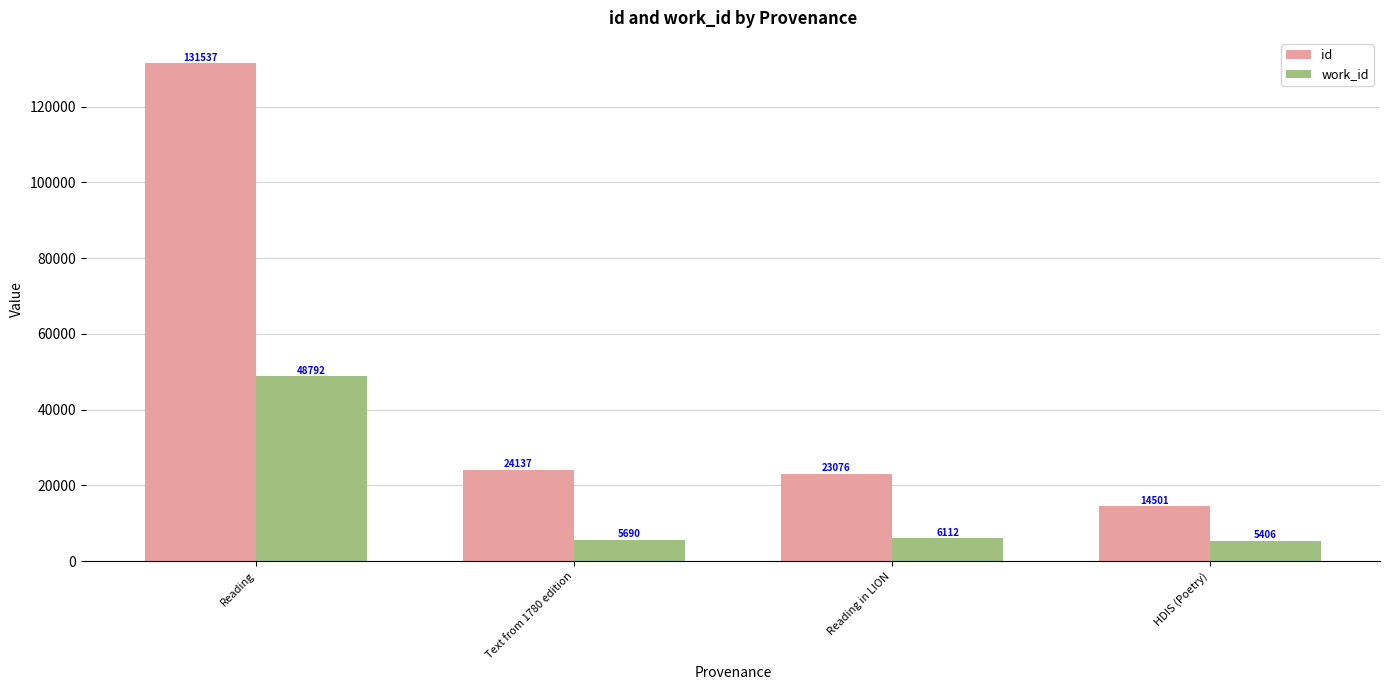

Which series has the widest spread of values?

id